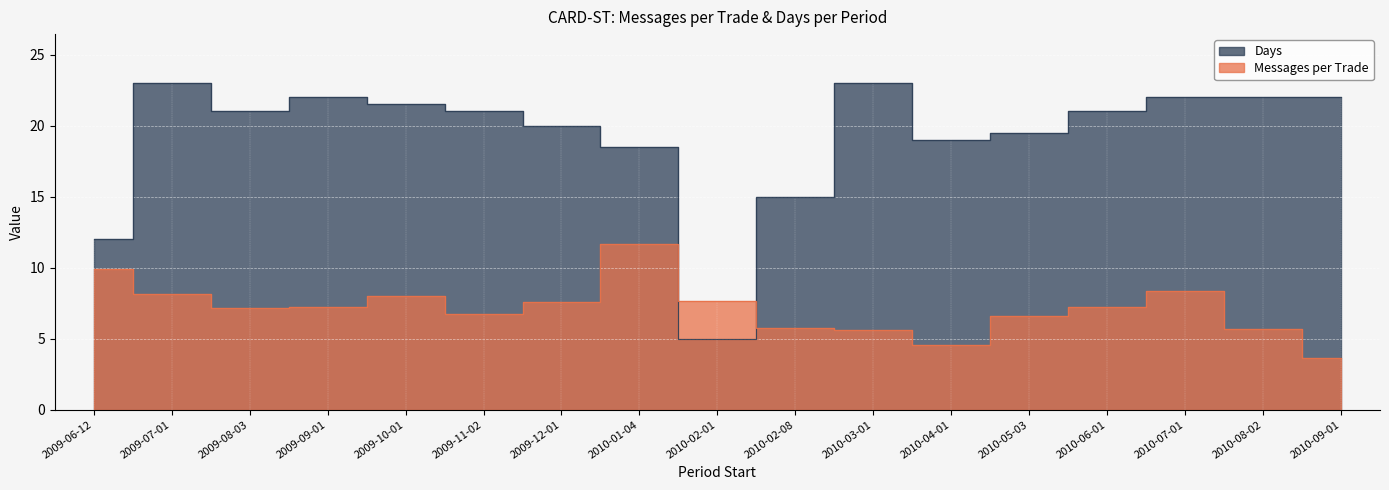

List the labels in order of Messages per Trade value, smallest first.

2010-09-01, 2010-04-01, 2010-03-01, 2010-08-02, 2010-02-08, 2010-05-03, 2009-11-02, 2009-08-03, 2009-09-01, 2010-06-01, 2009-12-01, 2010-02-01, 2009-10-01, 2009-07-01, 2010-07-01, 2009-06-12, 2010-01-04